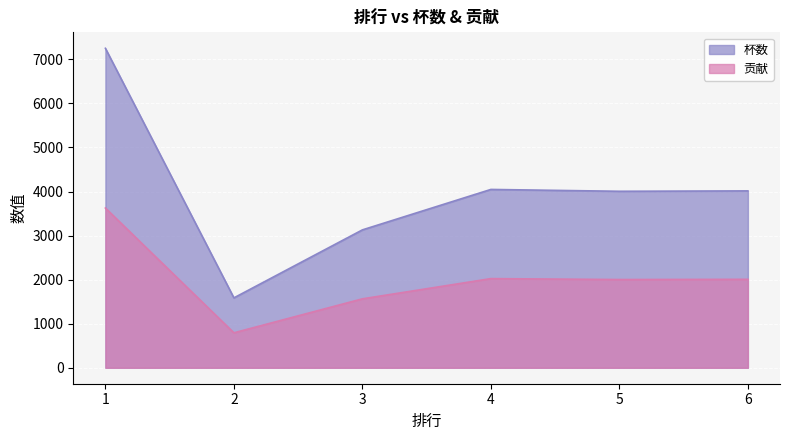

The 杯数 series shows 4014 at 6. True or false?

True